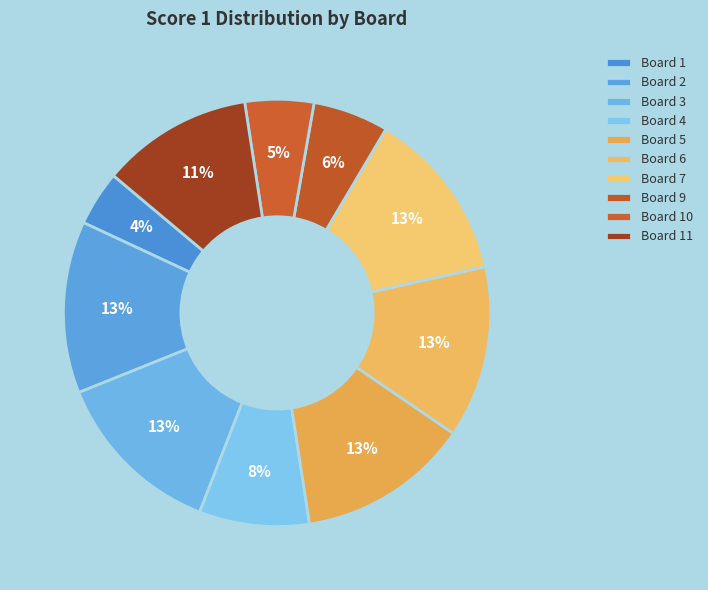

Which category has the biggest portion of the pie?

Board 2